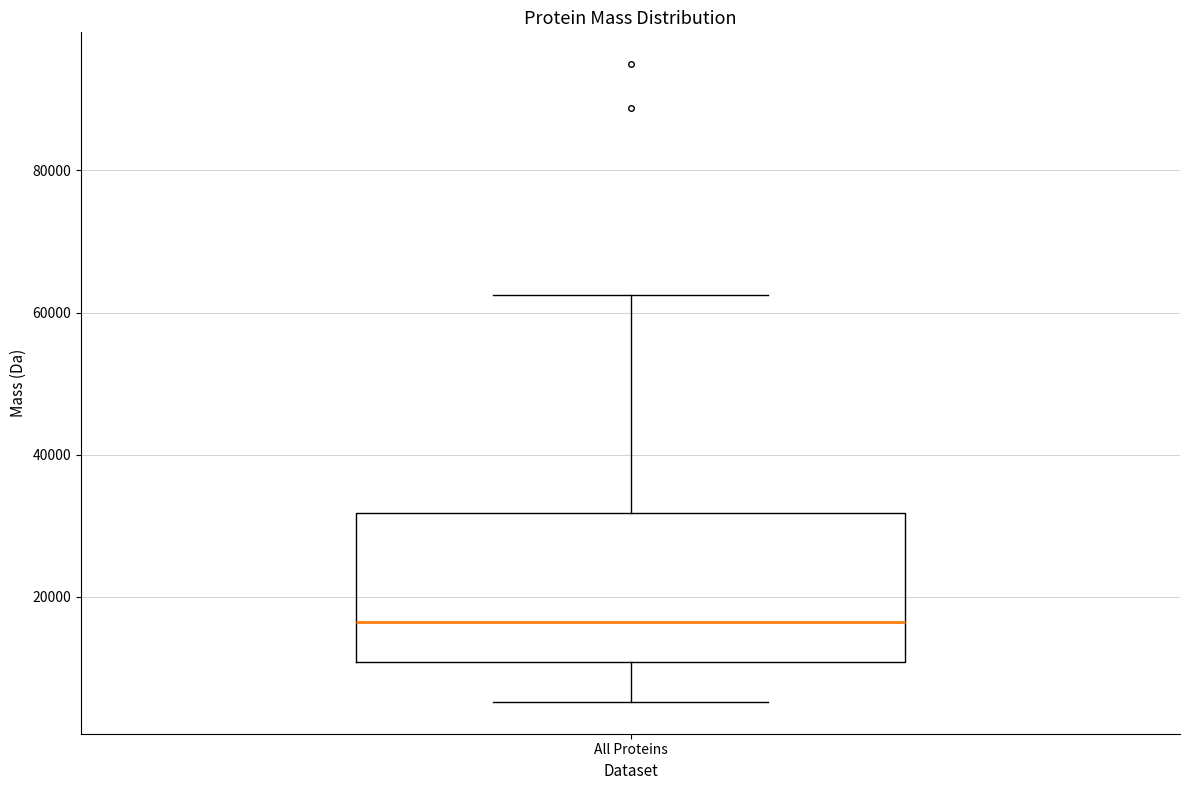

Read this box plot against the y-axis: the position of the median line, the range covered by the box, and the ends of both whiskers. The values are not printed on the chart, so give them approximately, as read against the axis.

median 16000, box 10000 to 32000, whiskers 6000 to 62000